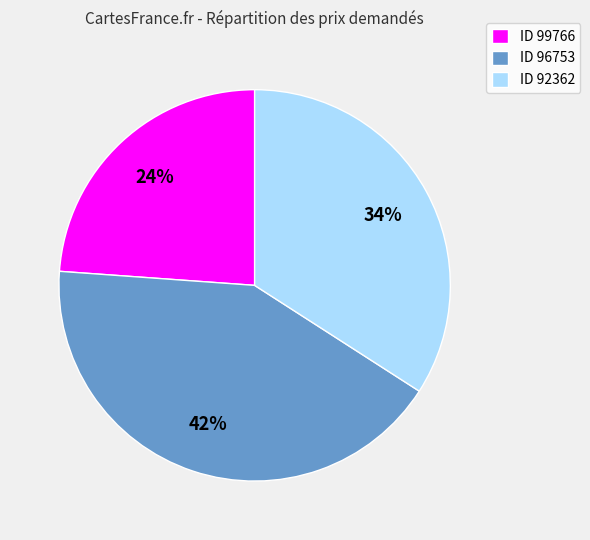

Count the number of slices in the pie.

3